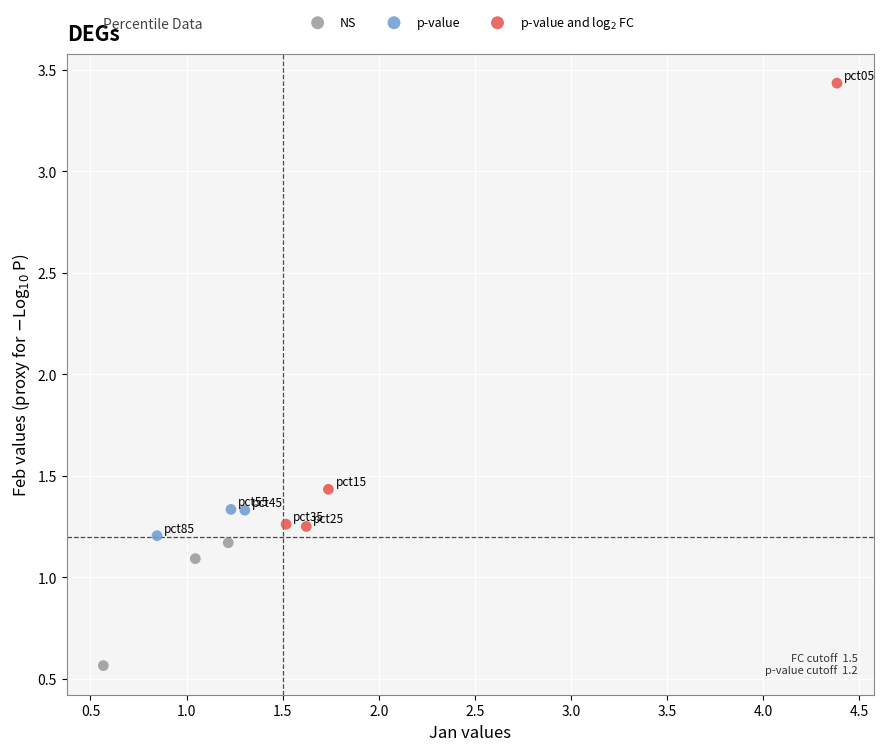

What are all the series names shown in the legend?

NS, p-value, p-value and log$_2$ FC